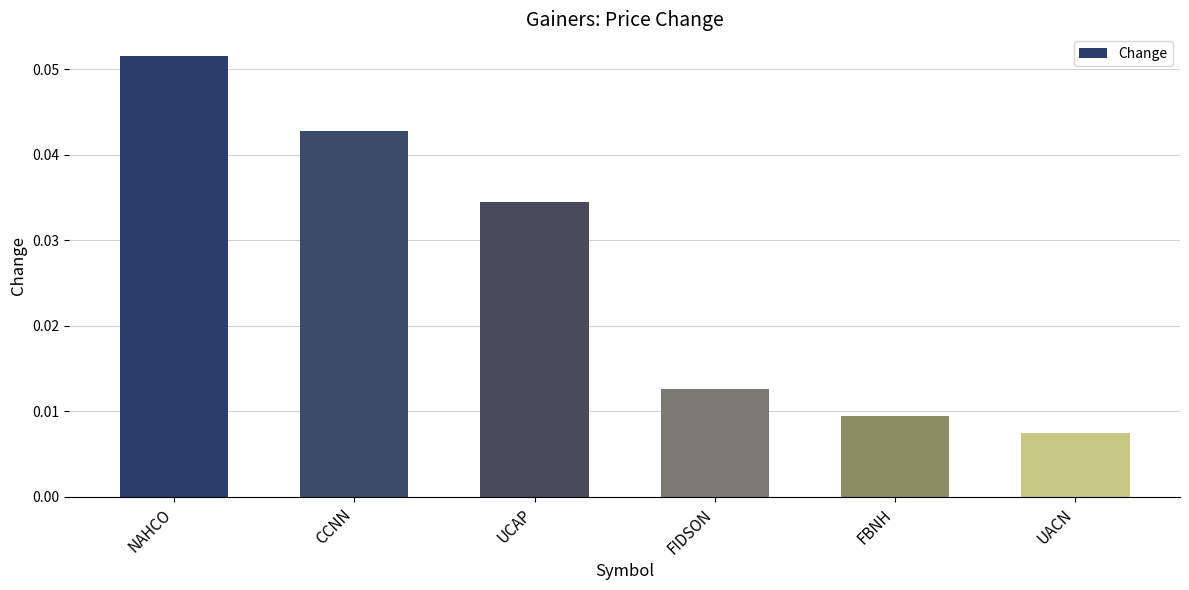

How many distinct data groups are displayed?

1